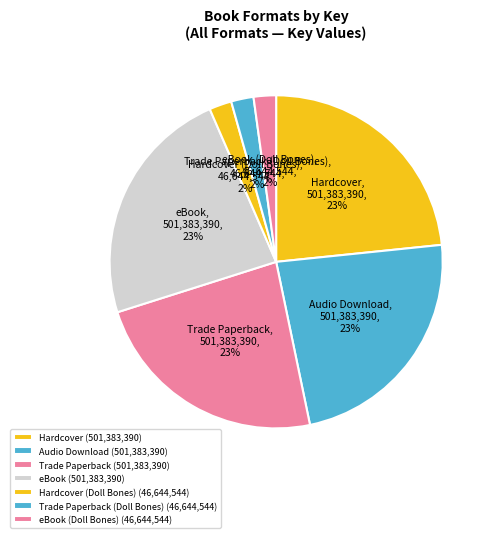

Approximately how many times larger is the value at Trade Paperback compared to Audio Download?

1.0